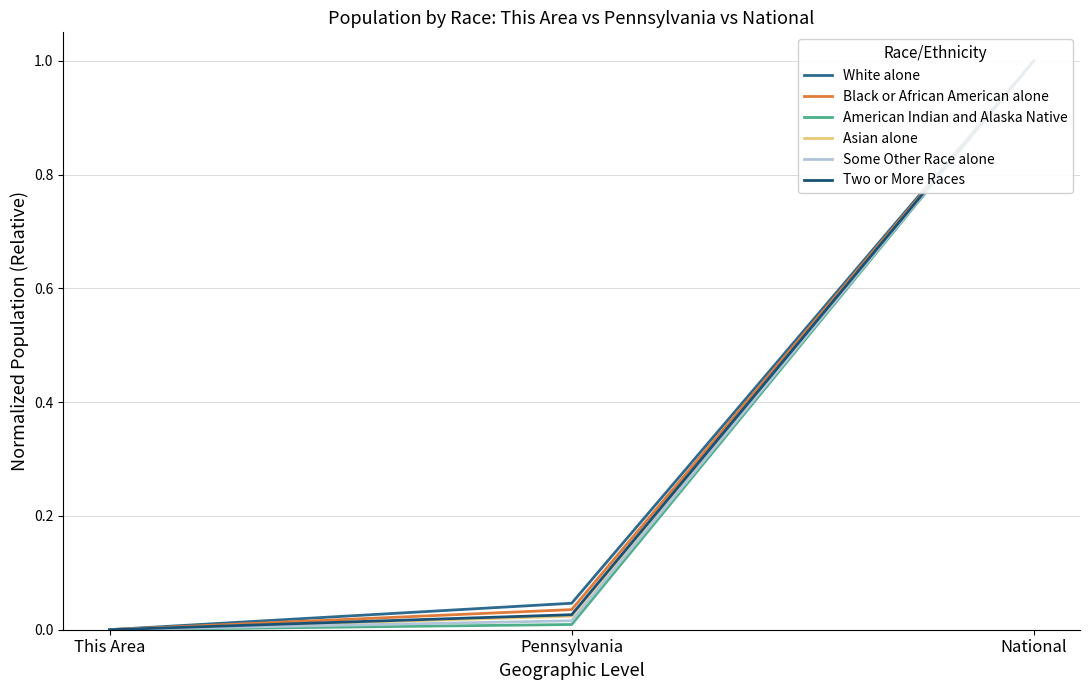

Is the value of Some Other Race alone at National greater than the value of American Indian and Alaska Native at This Area?

Yes